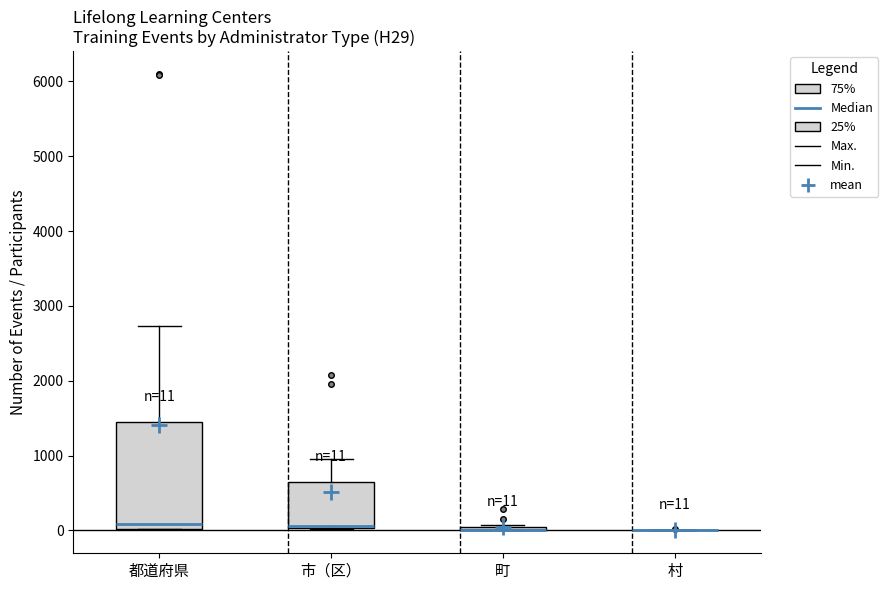

Comparing the boxes themselves (not the whiskers), which one is the tallest?

都道府県